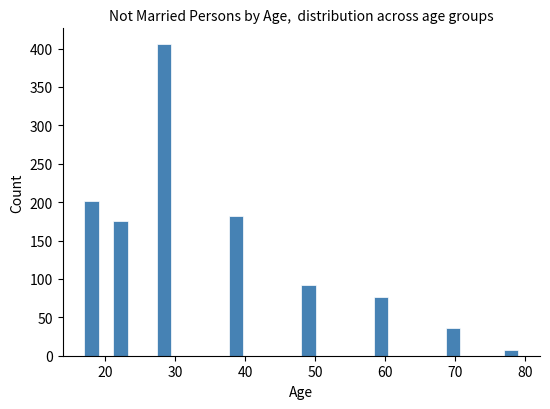

Read against the x-axis, roughly where is the centre of the tallest bar?

28